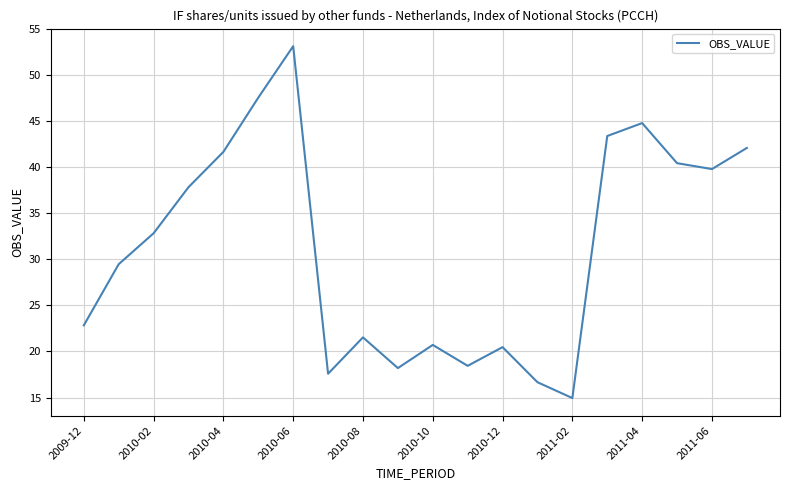

What is the greatest value displayed?

53.1